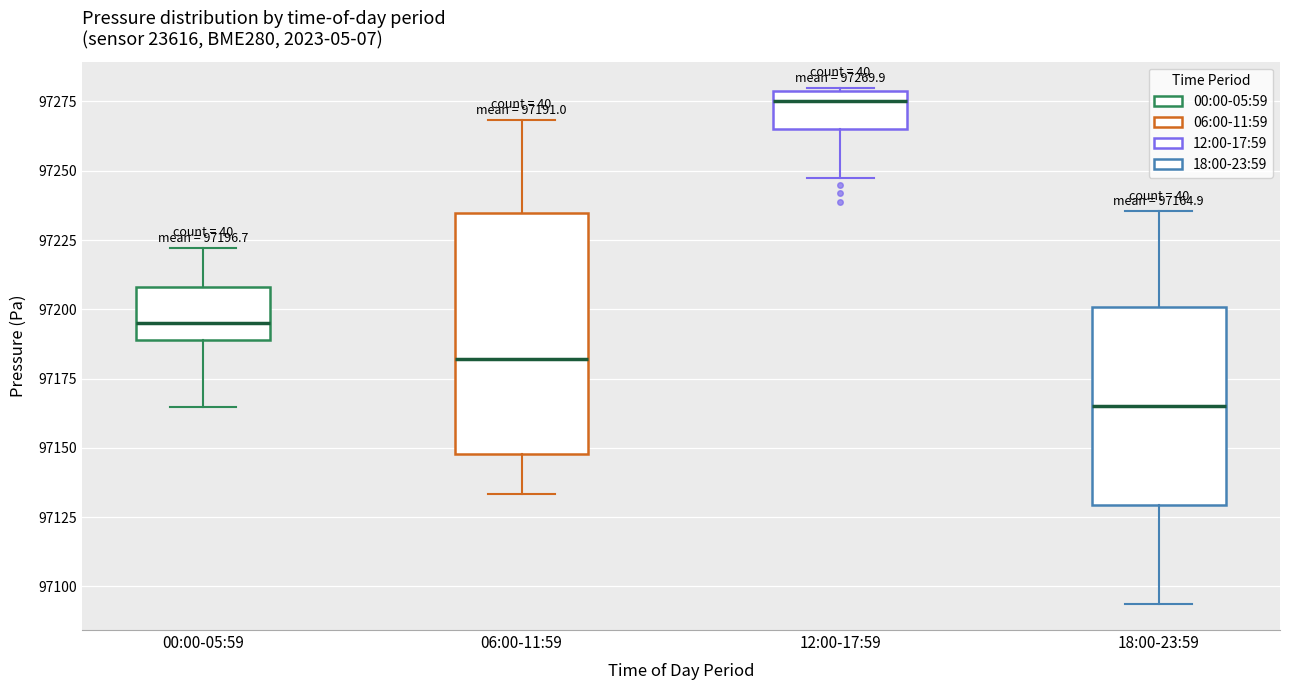

Which box has the lowest median line?

18:00-23:59